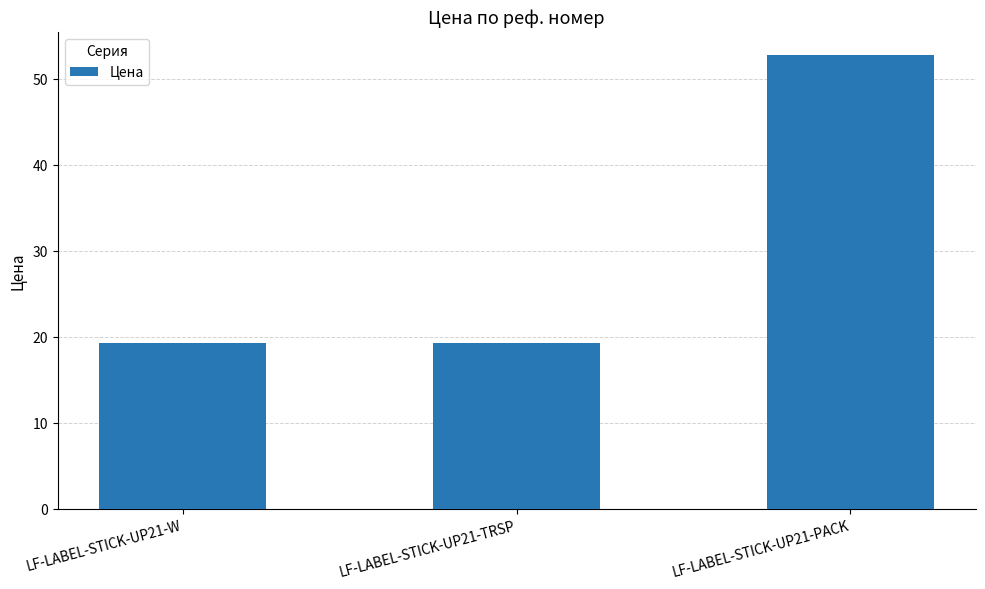

Approximately how many times larger is the value at LF-LABEL-STICK-UP21-W compared to LF-LABEL-STICK-UP21-PACK?

0.4